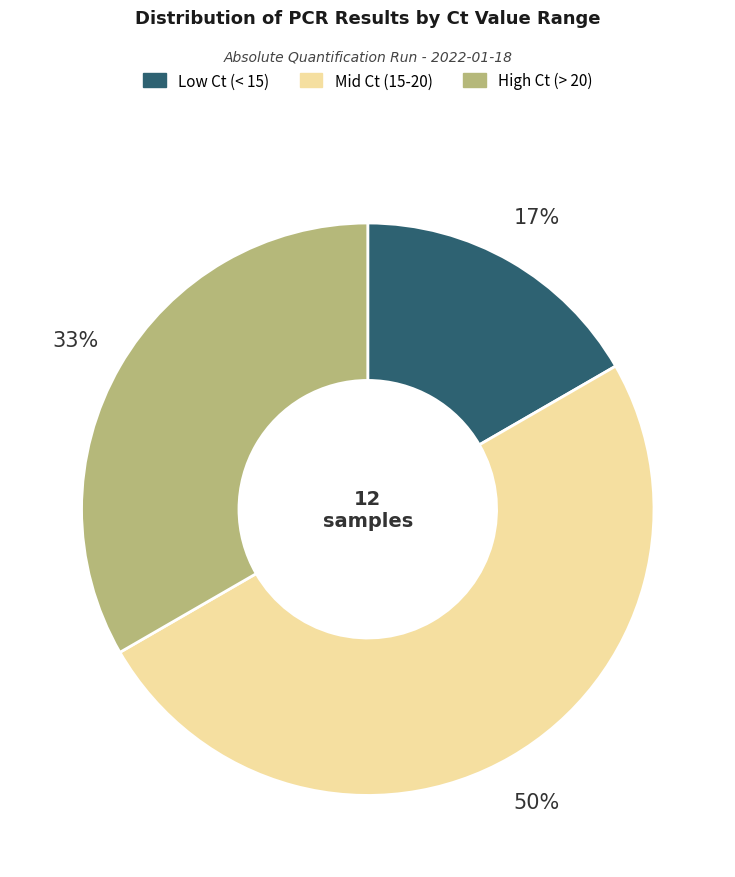

To the nearest percent, what is the difference between the largest and smallest slice percentages?

33%